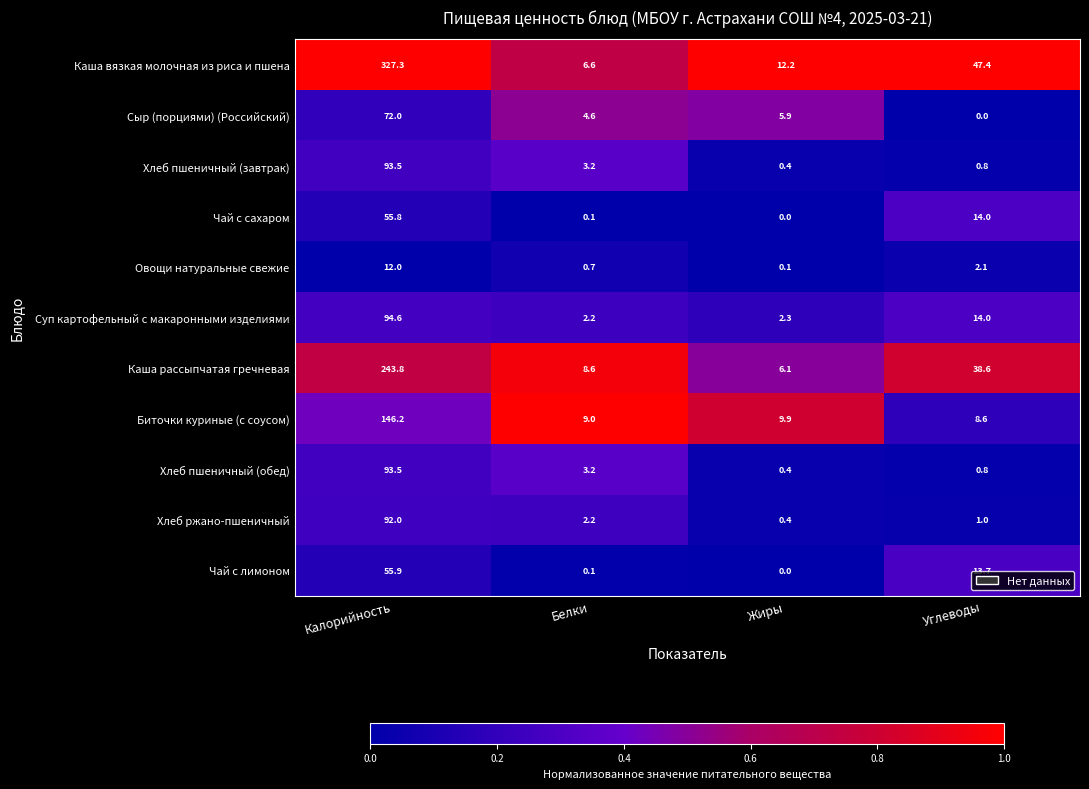

What is the maximum value shown in the chart?

327.3